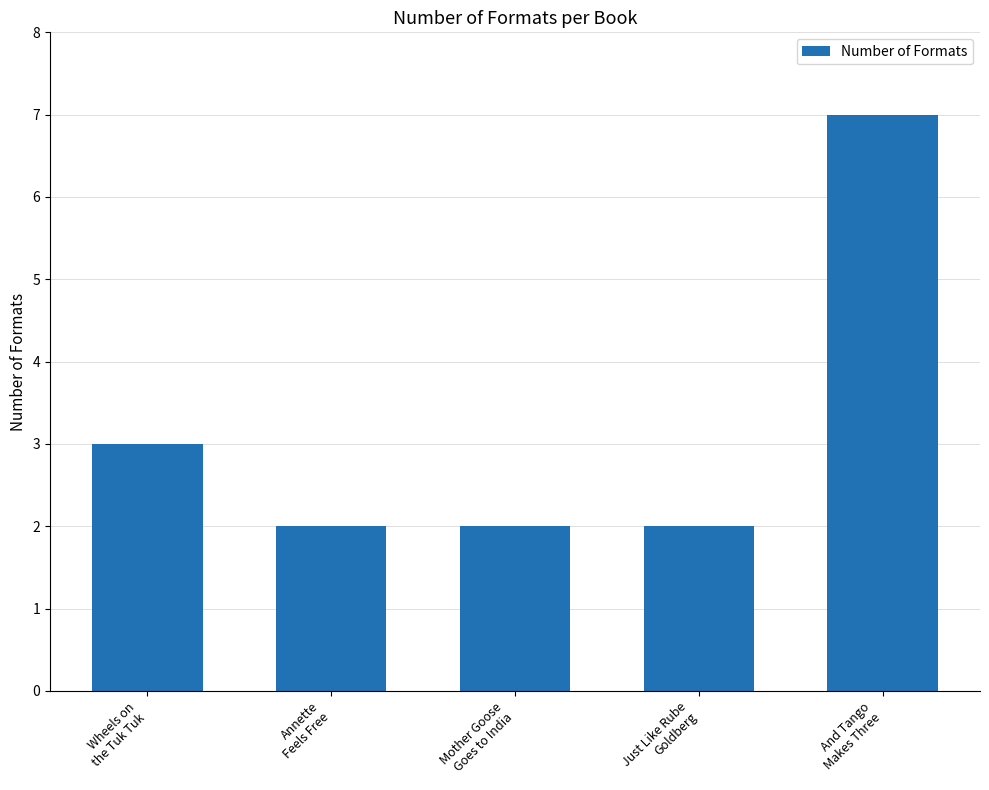

What is the value of the 1st bar from the left?

3